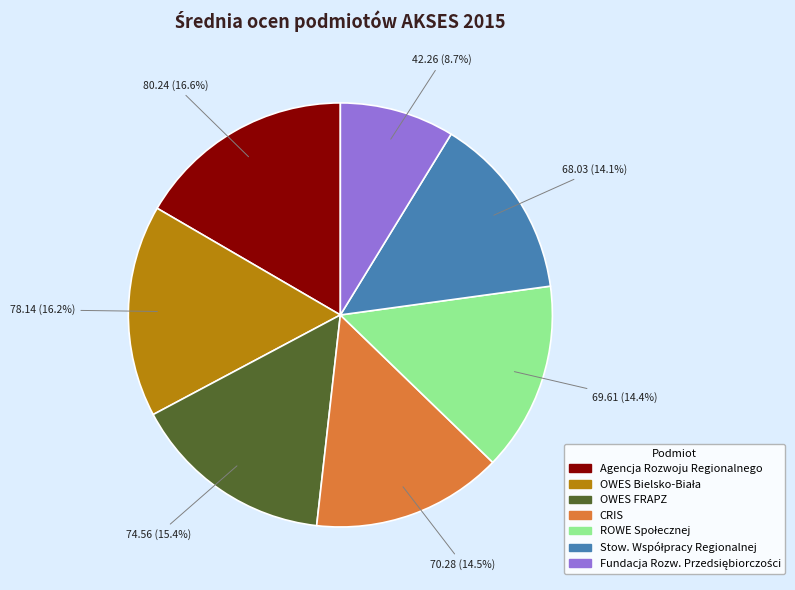

Is there a majority slice in this chart?

No